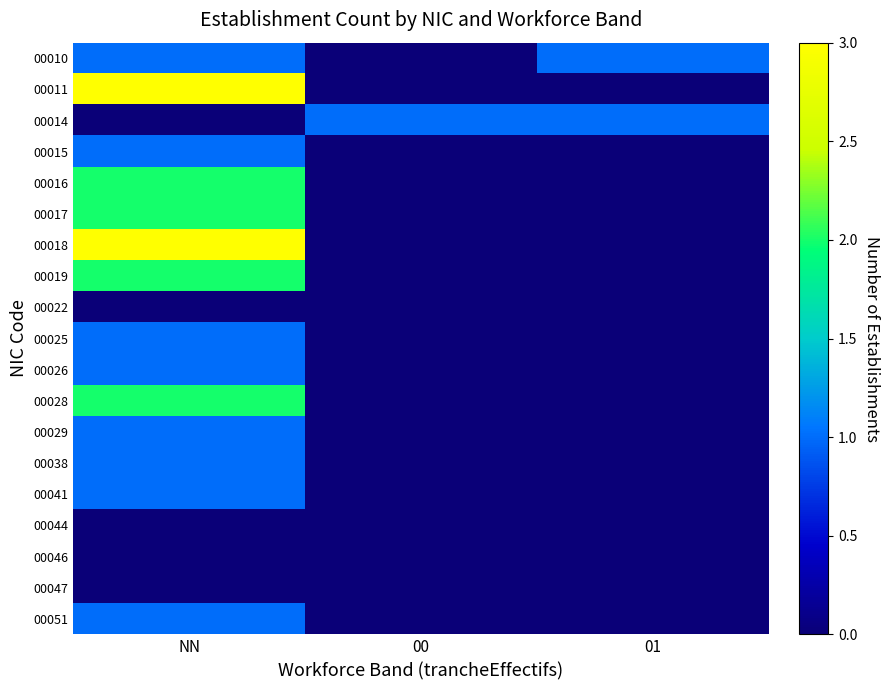

What is the difference between the highest and lowest values at 01?

1